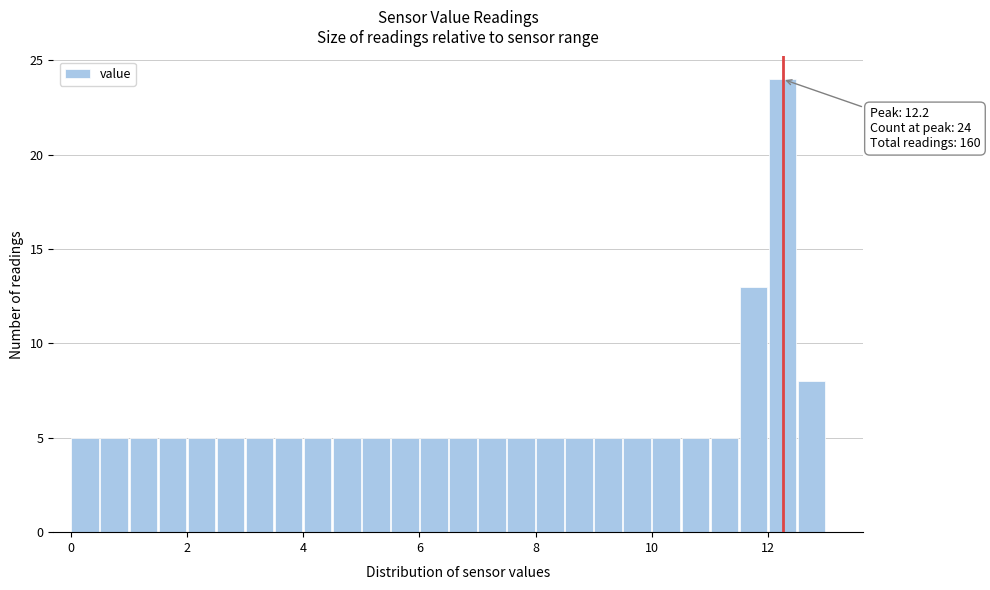

Read against the x-axis, roughly where is the centre of the tallest bar?

12.2